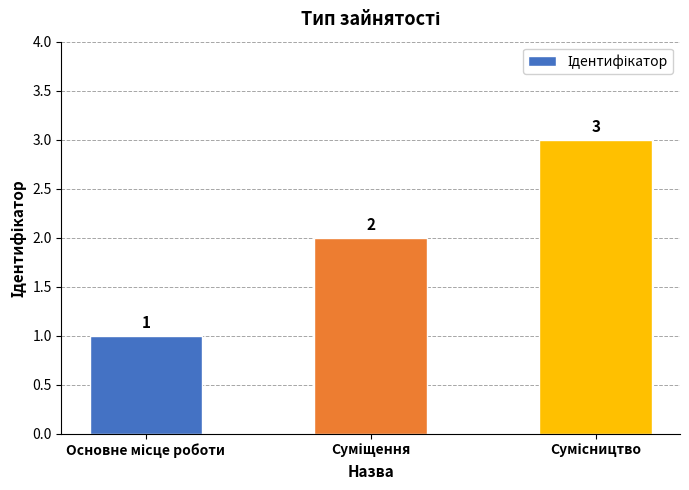

How many values are between 1 and 3?

3